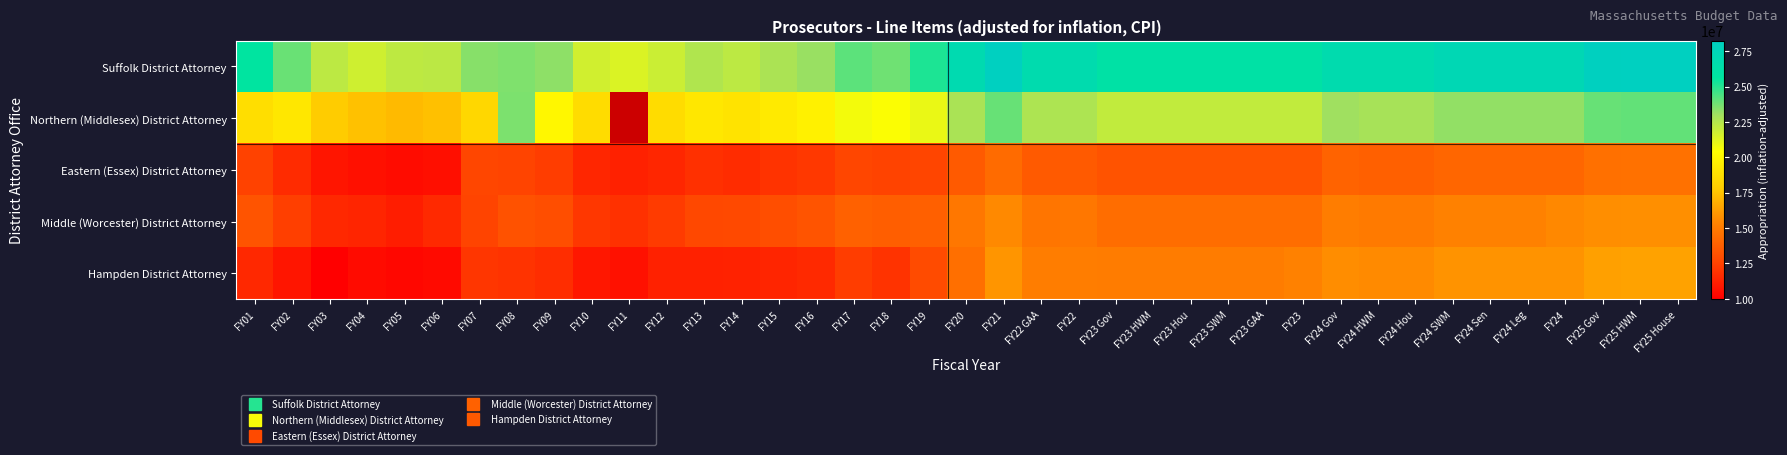

Which label corresponds to the largest value in the chart?

FY21